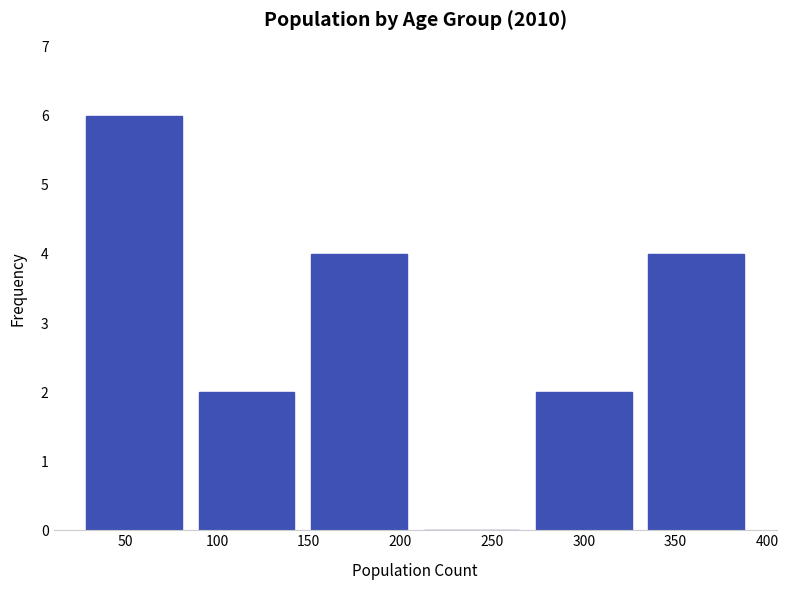

Reading left to right, transcribe this chart: for each bar, give the range it covers on the x-axis and its height. Neither the bar edges nor the heights are printed on the chart, so give them approximately, as read against the axes.

25 to 85: 6
85 to 145: 2
145 to 210: 4
210 to 270: 0
270 to 330: 2
330 to 390: 4